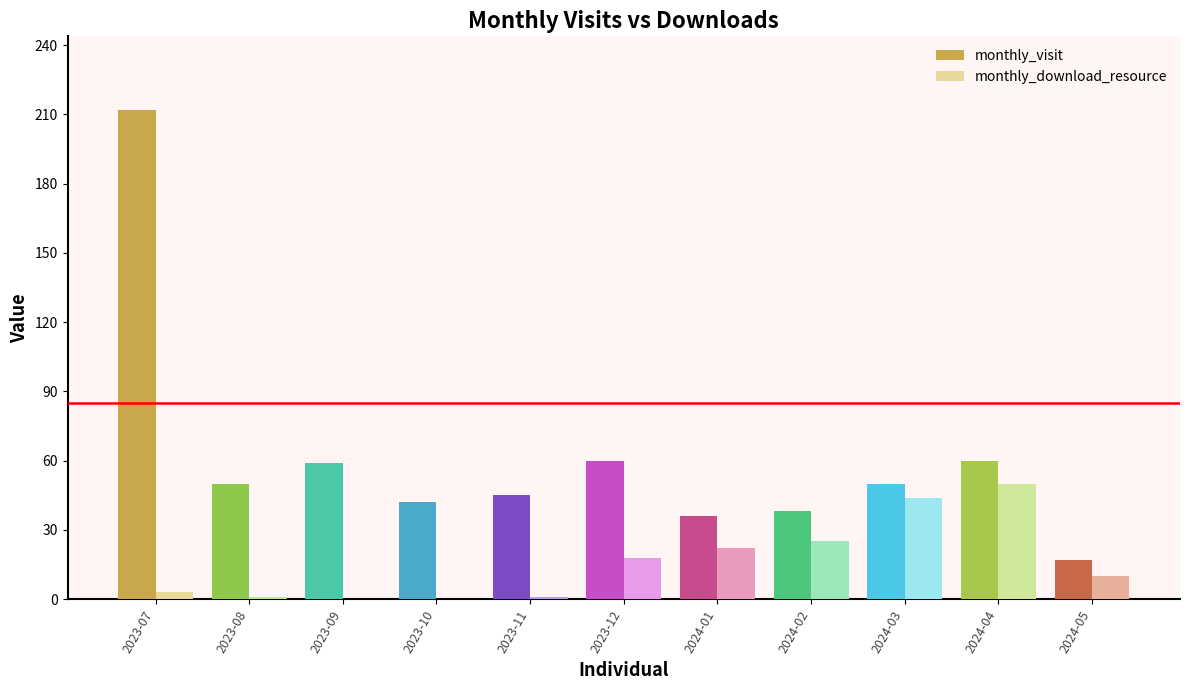

The value of monthly_download_resource at 2024-03 is 21. True or false?

False